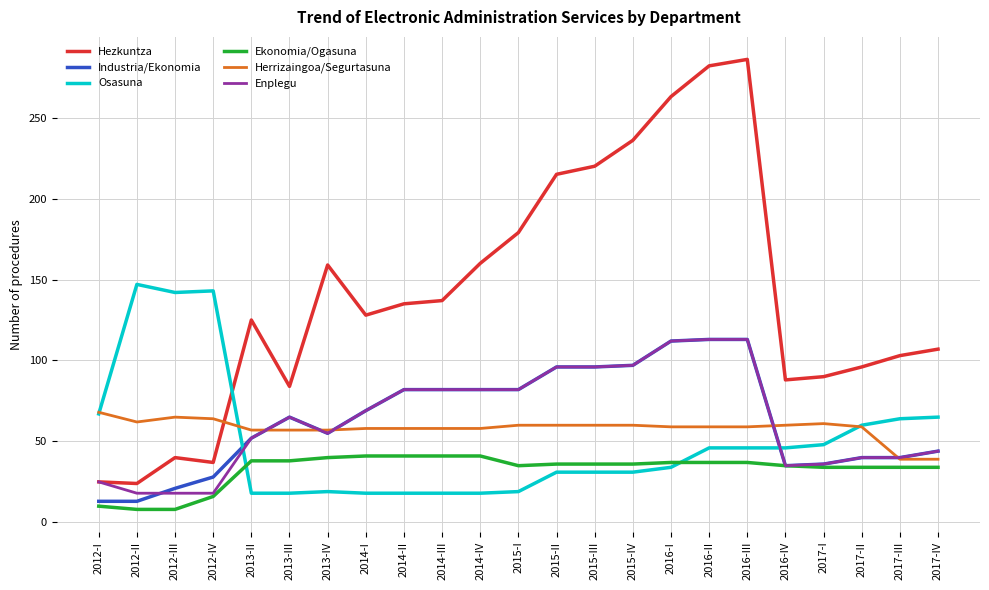

Which series ends up on top after the final intersection of Herrizaingoa/Segurtasuna and Osasuna?

Osasuna